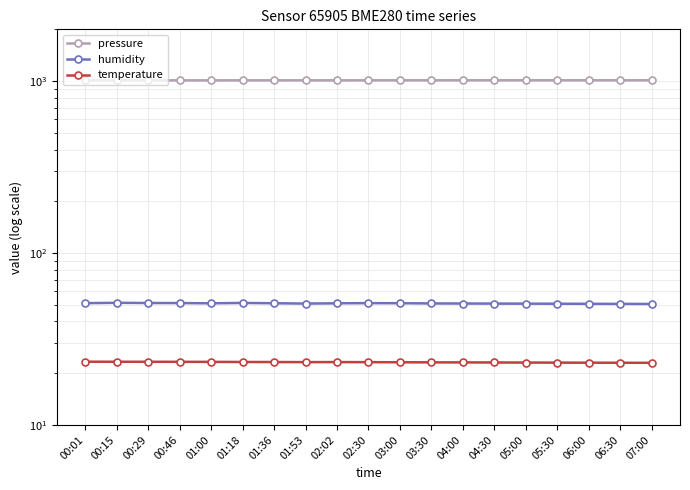

True or false: temperature and humidity cross at least once.

False